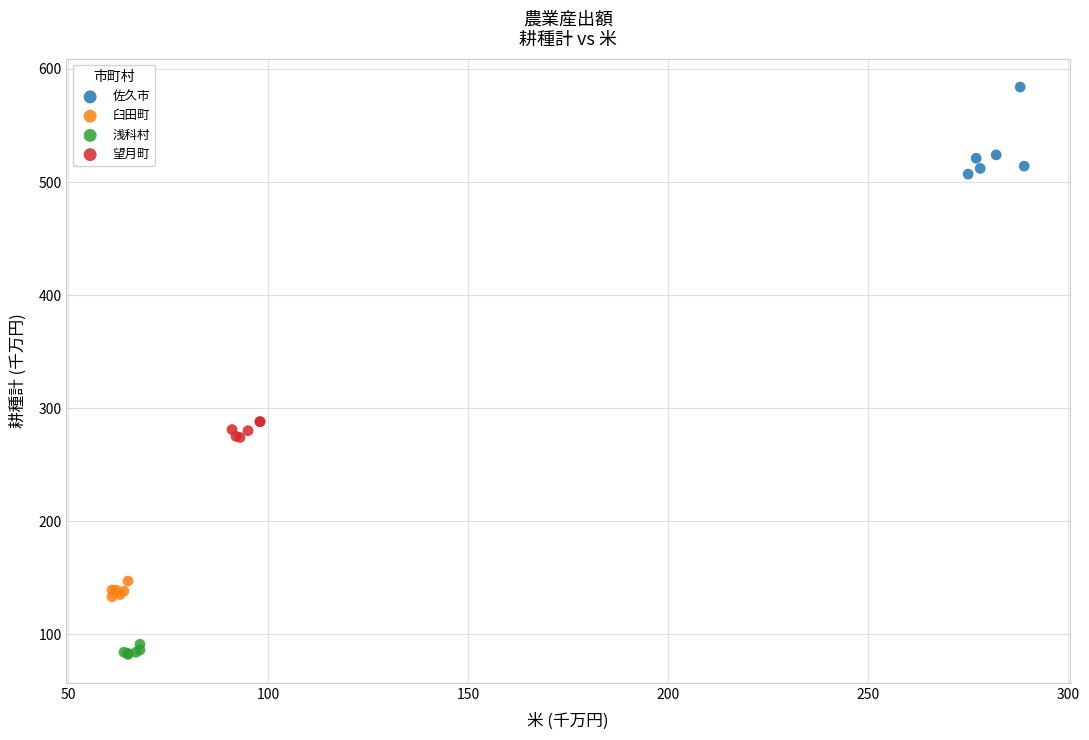

Which series reaches the minimum Y coordinate?

浅科村